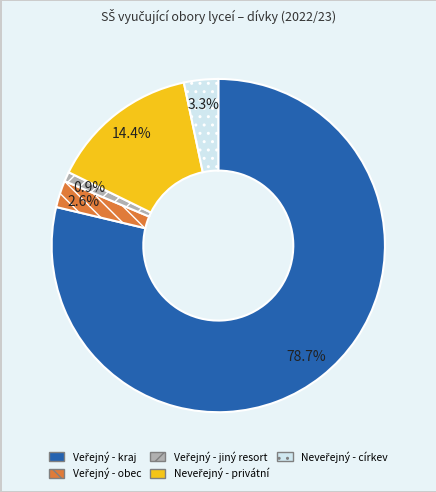

Is there a majority slice in this chart?

Yes